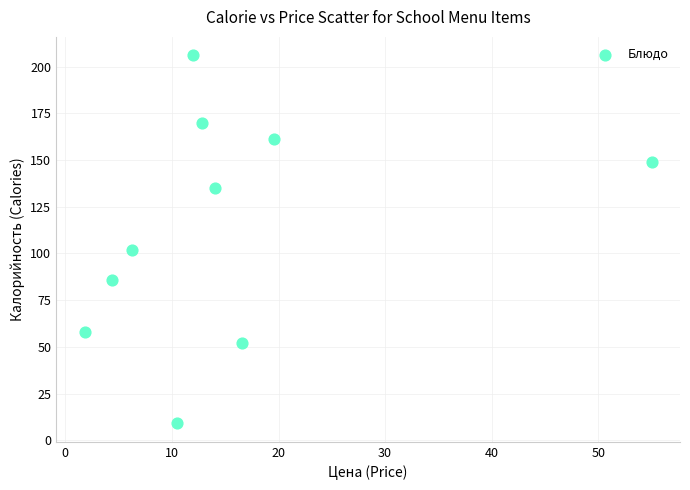

What Y value in the scatter plot is closest to 107?

102.0